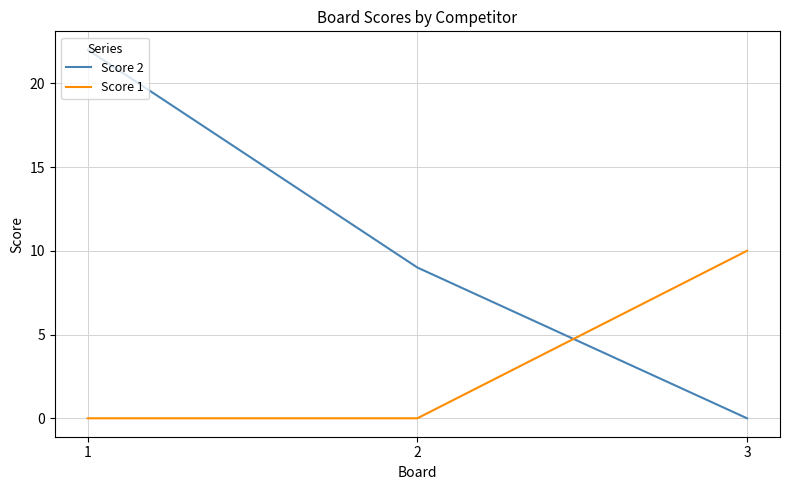

The value of Score 1 at 2 is 0. True or false?

True